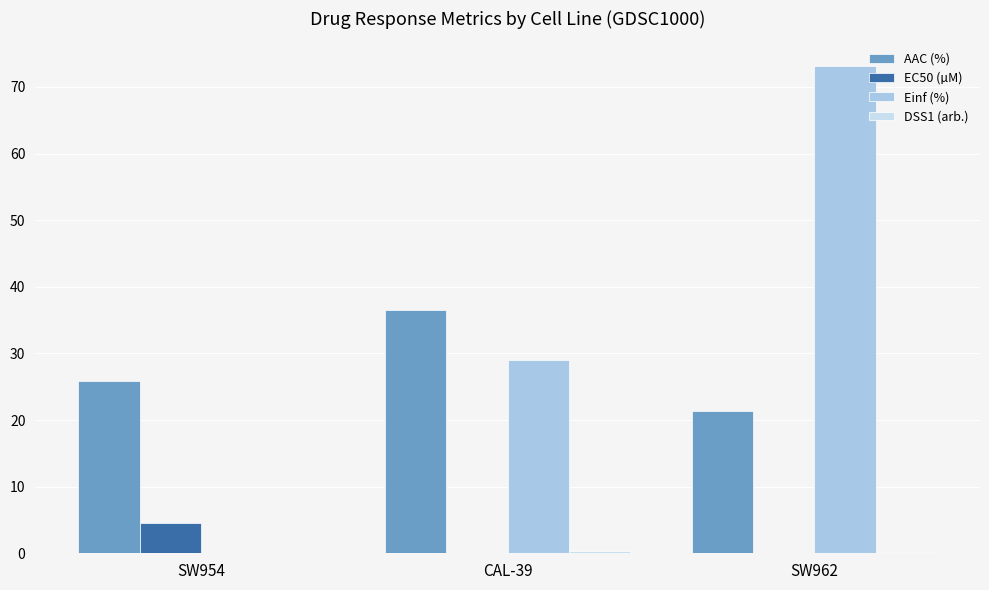

What is the sum of all Einf (%) values?

102.3